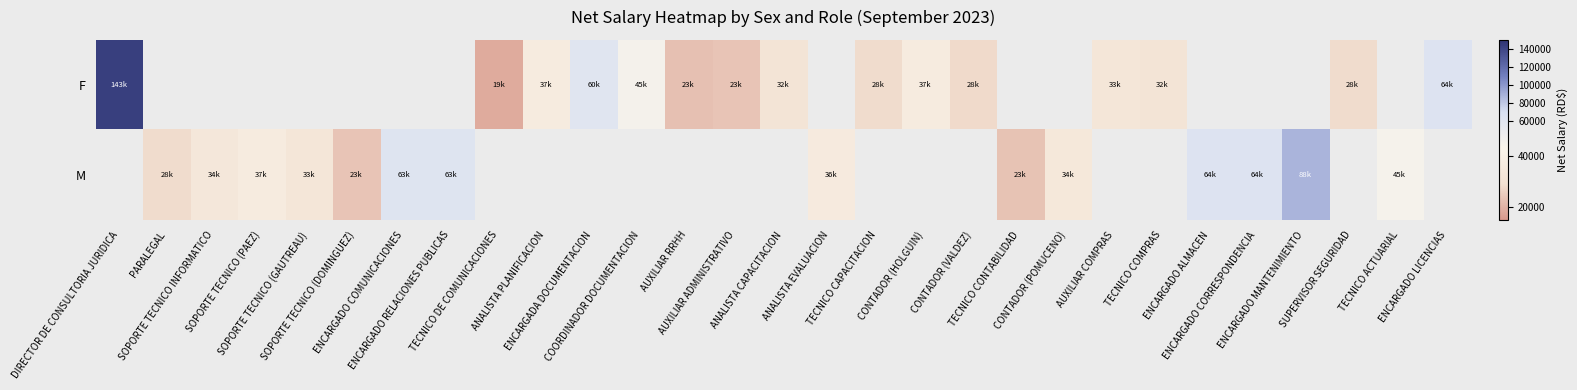

Rank the series by their maximum value, from highest to lowest.

F, M